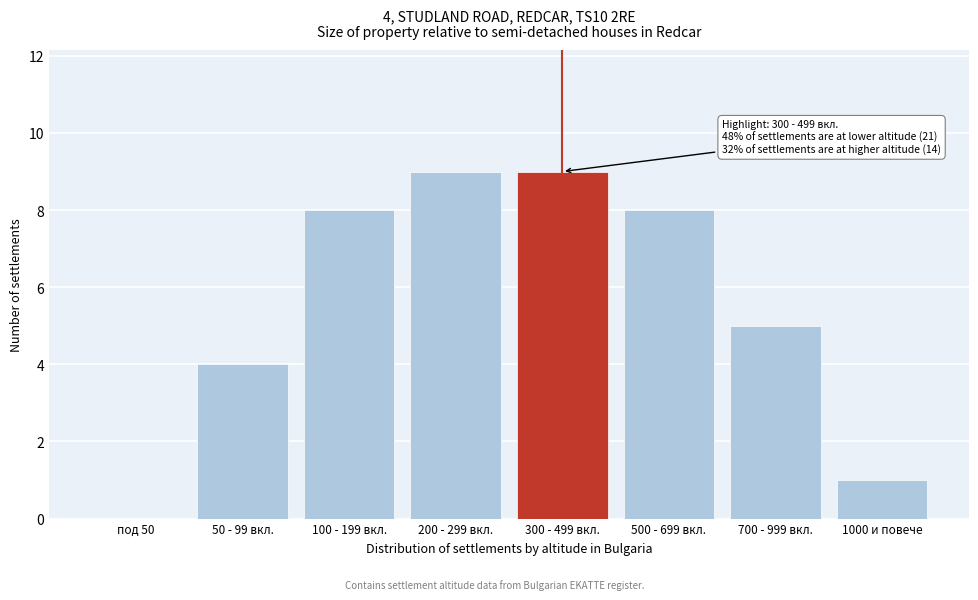

Reading left to right, extract all data points from this chart.

под 50=0	50 - 99 вкл.=4	100 - 199 вкл.=8	200 - 299 вкл.=9	300 - 499 вкл.=9	500 - 699 вкл.=8	700 - 999 вкл.=5	1000 и повече=1